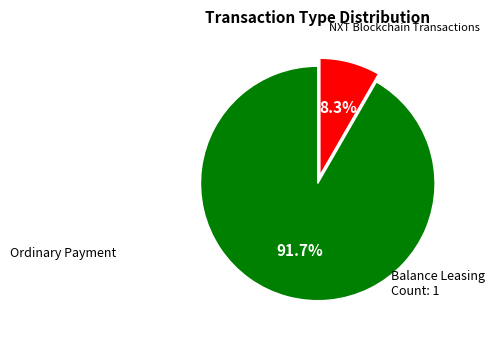

Count the number of slices in the pie.

2